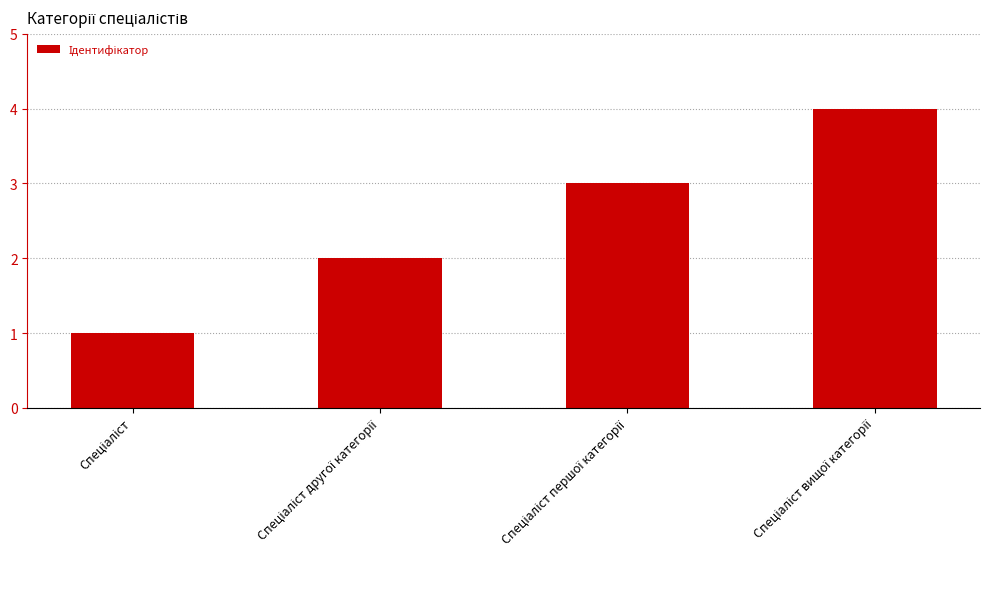

What is the greatest value displayed?

4